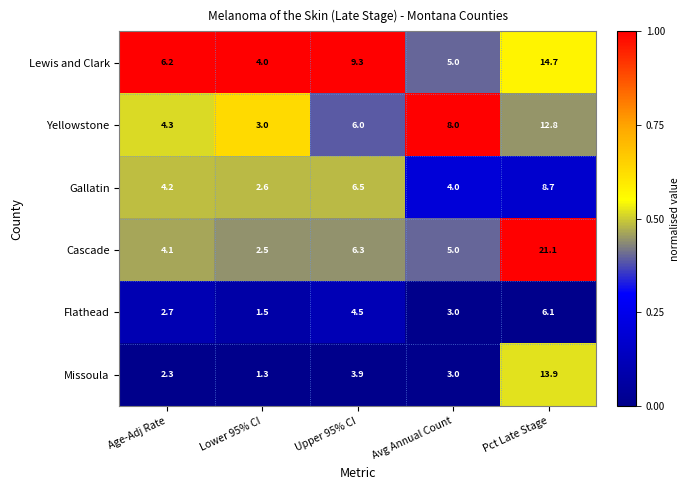

Which series has the largest range (max minus min)?

Cascade